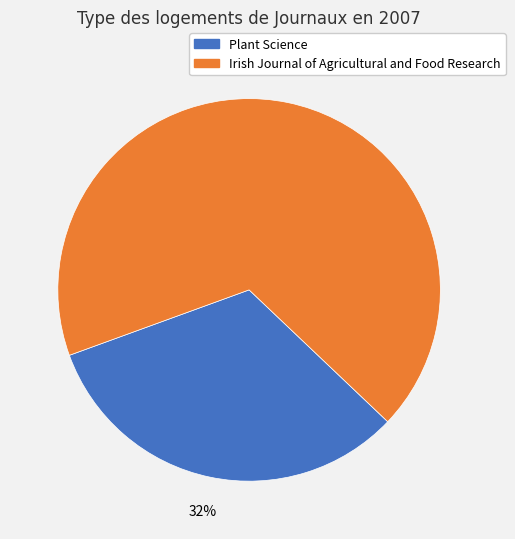

Does Irish Journal of Agricultural and Food Research represent more than half of the total?

Yes